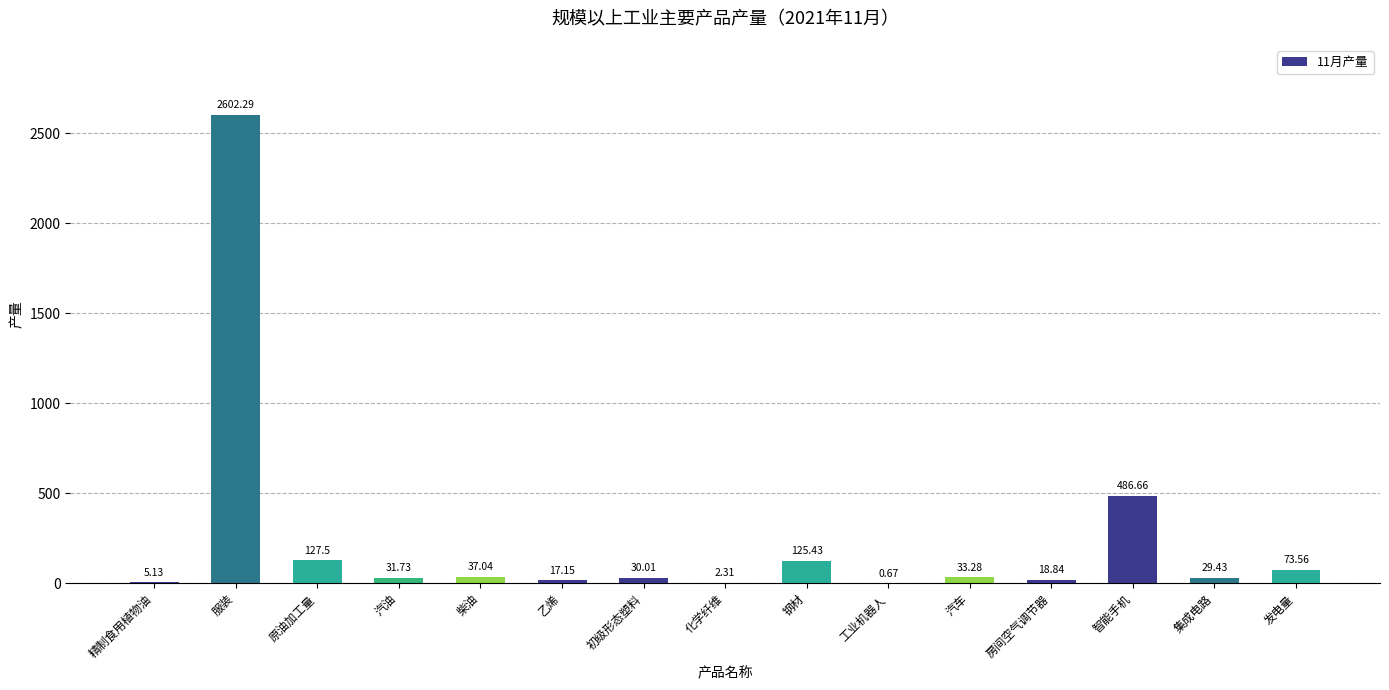

Is it true that the value at 智能手机 is 305.7?

False